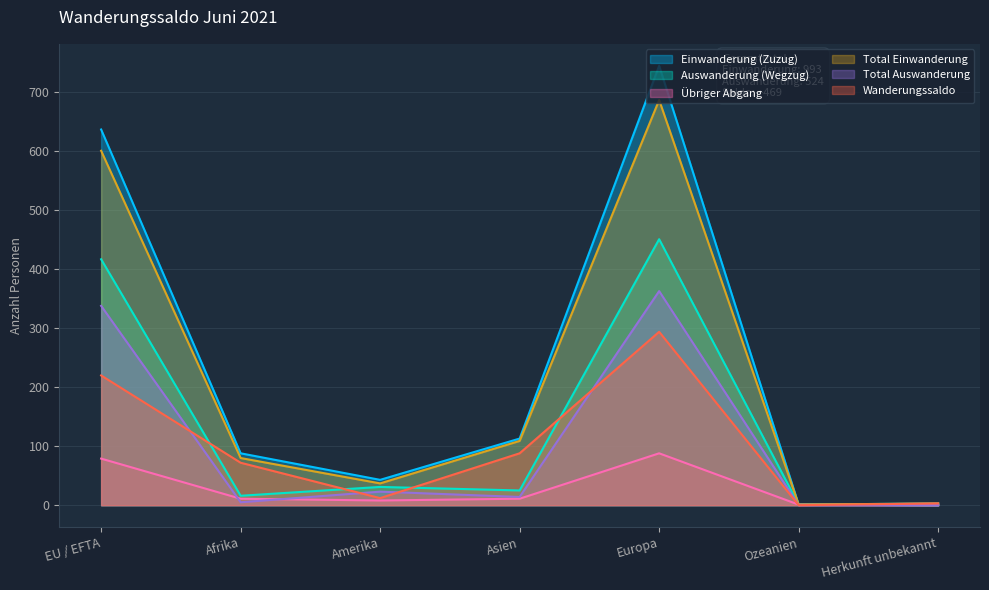

What is the value of the Total Einwanderung point at the 4th from the left?

109